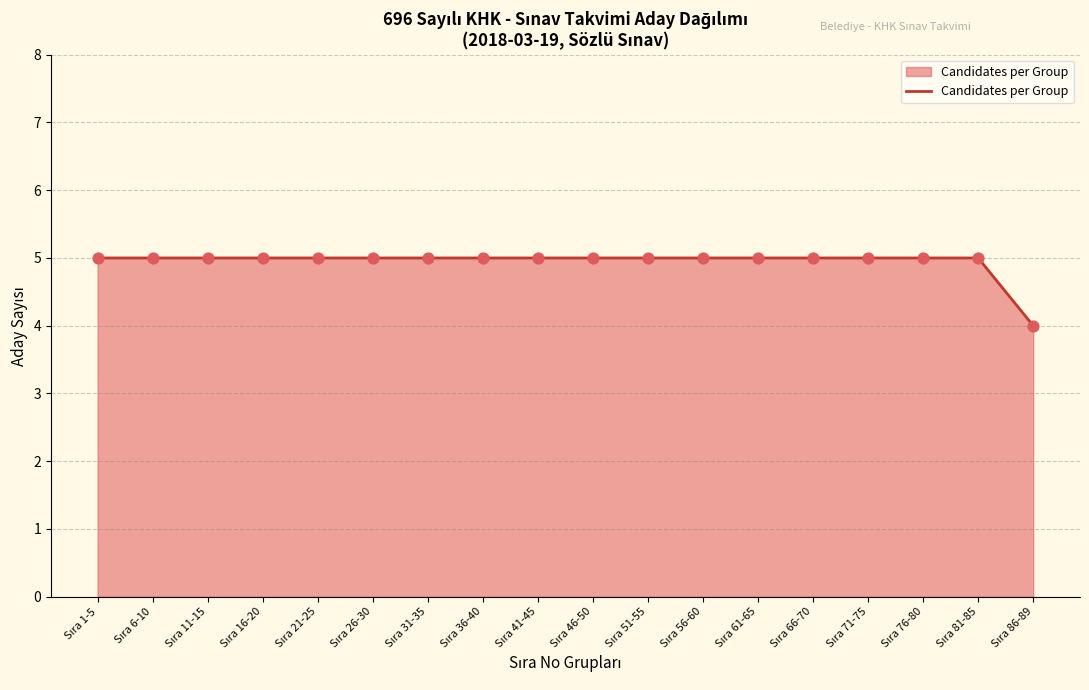

What is the smallest value displayed?

4